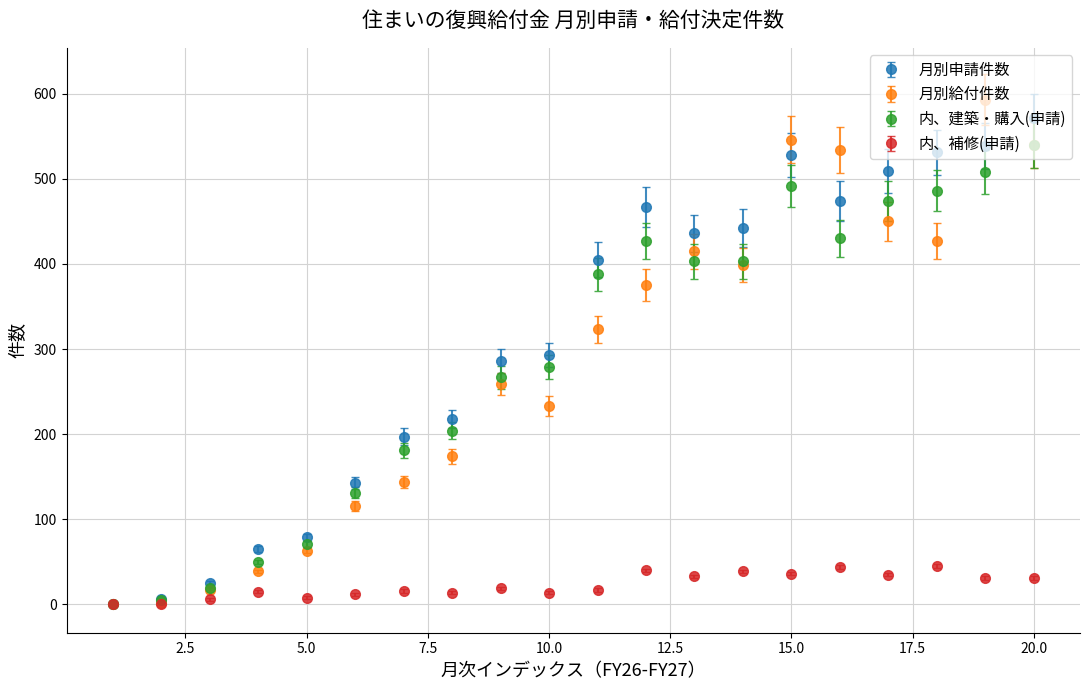

What are all the series names shown in the legend?

月別申請件数, 月別給付件数, 内、建築・購入(申請), 内、補修(申請)